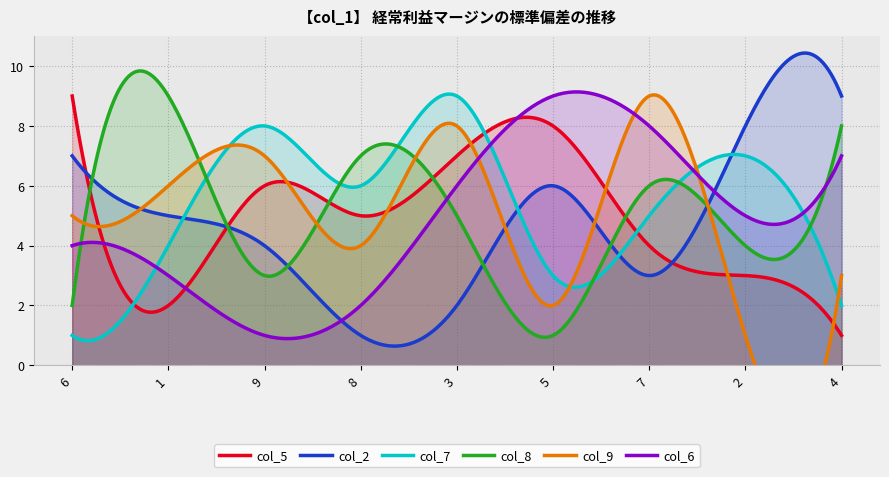

At which label does col_7 reach its peak?

3